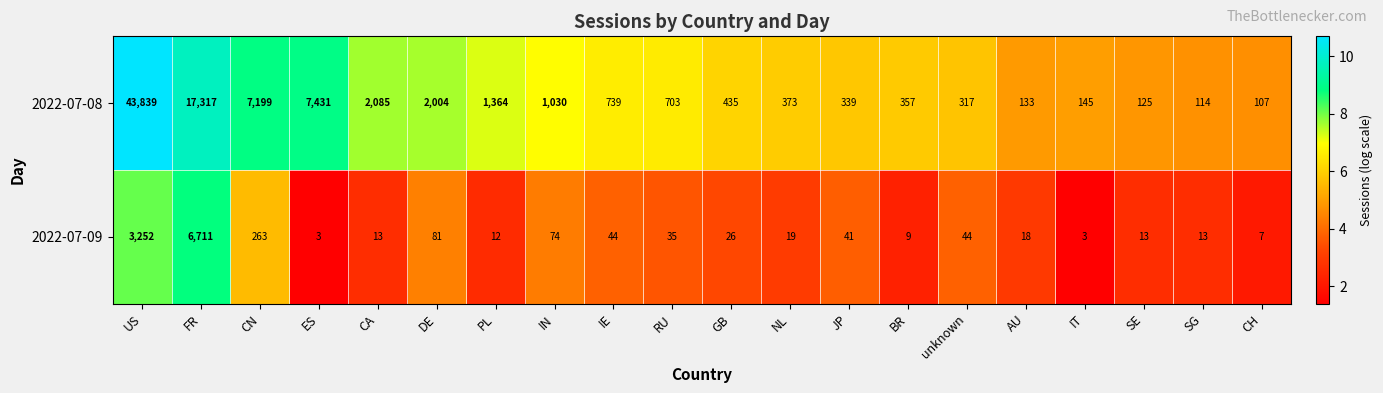

What is the greatest value displayed?

43839